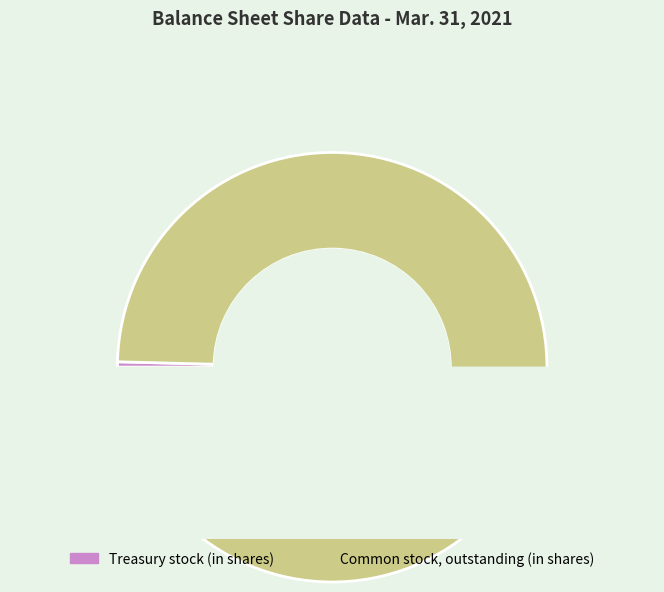

What percentage do Common stock, outstanding (in shares) and Treasury stock (in shares) together represent?

100.0%